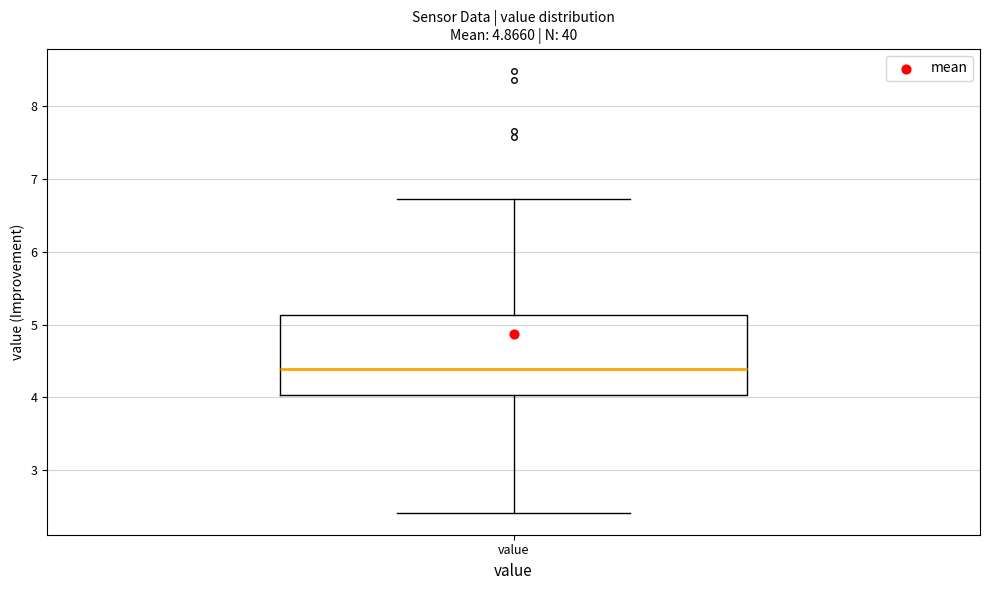

Transcribe this box plot: give where the median line is, the range the box spans, and where the two whiskers end, as read against the y-axis. The values are not printed on the chart, so give them approximately, as read against the axis.

median 4.4, box 4.0 to 5.1, whiskers 2.4 to 6.7